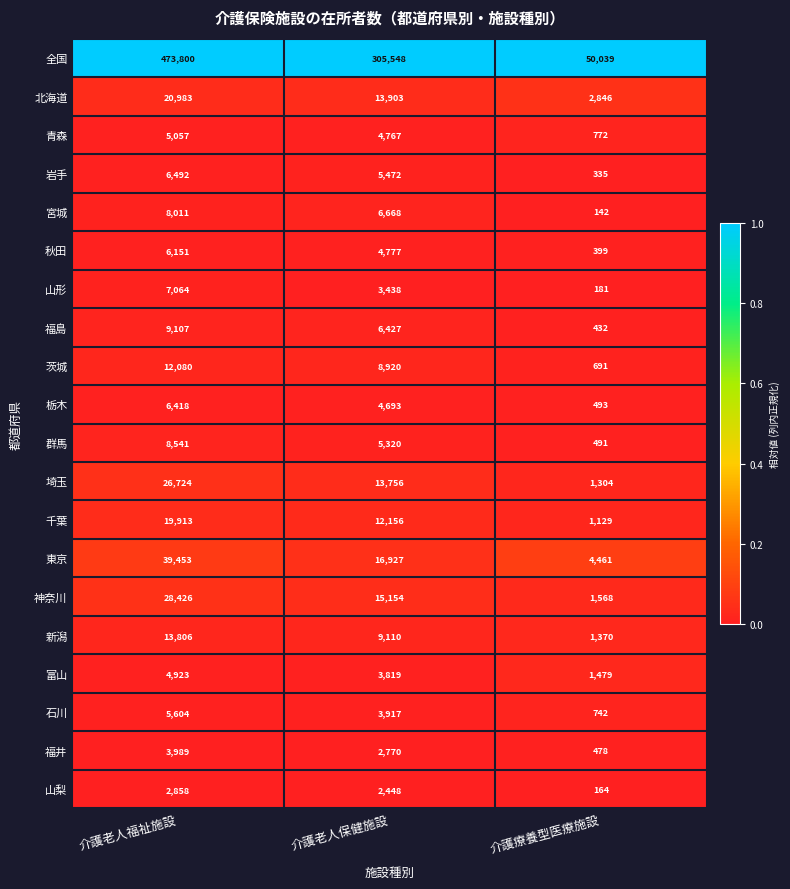

At 介護老人福祉施設, list the series in order from largest to smallest.

全国, 東京, 神奈川, 埼玉, 北海道, 千葉, 新潟, 茨城, 福島, 群馬, 宮城, 山形, 岩手, 栃木, 秋田, 石川, 青森, 富山, 福井, 山梨